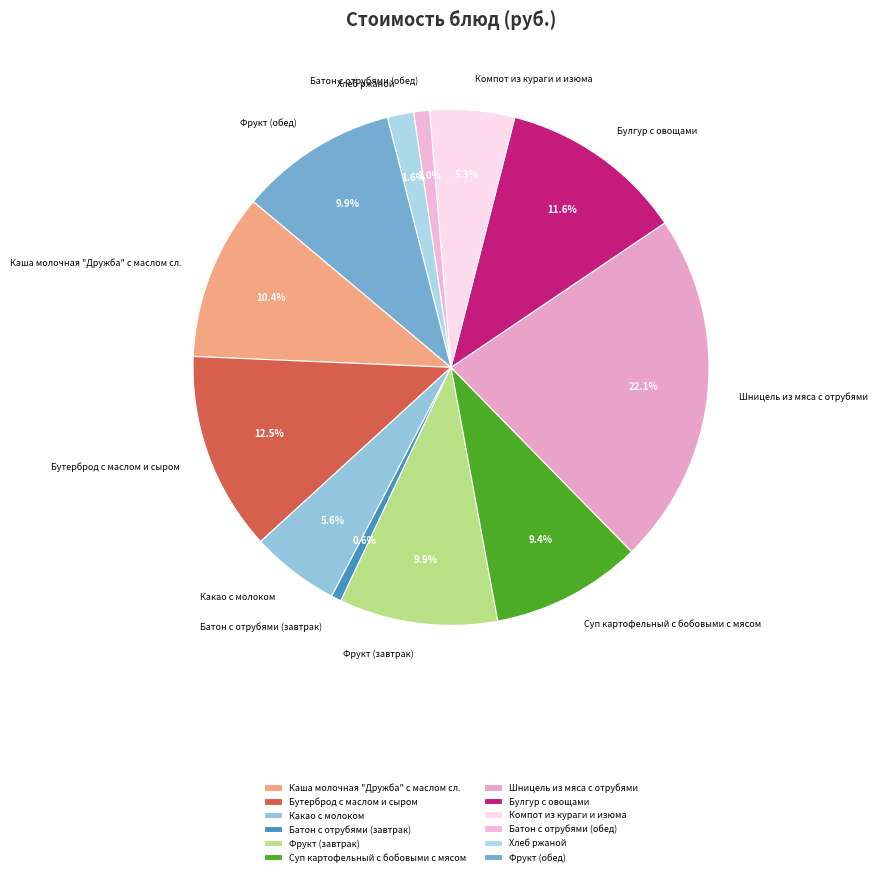

To the nearest percent, what is the difference between the Фрукт (завтрак) and Каша молочная "Дружба" с маслом сл. slice percentages?

1%